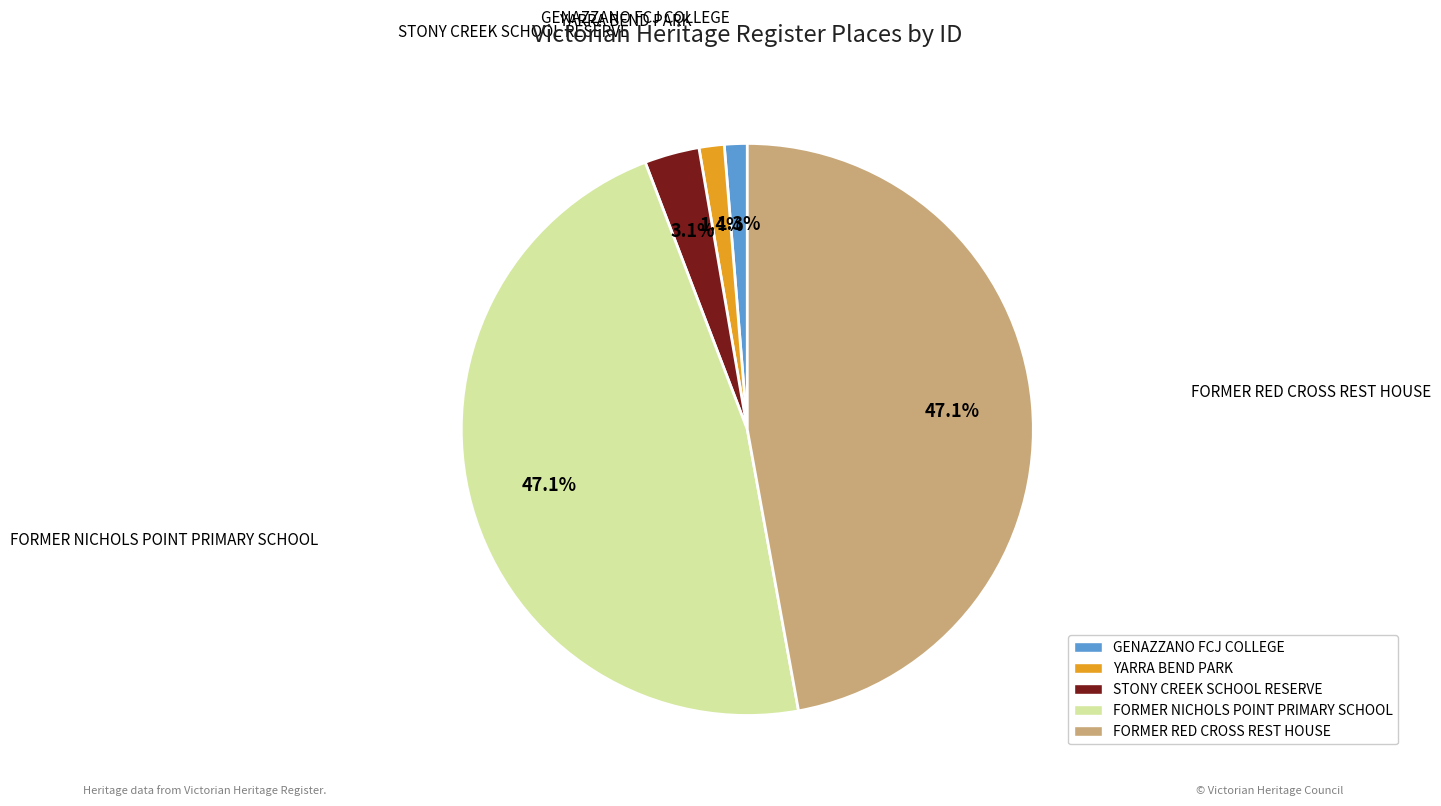

To the nearest percent, what percentage of the pie is FORMER RED CROSS REST HOUSE?

47%